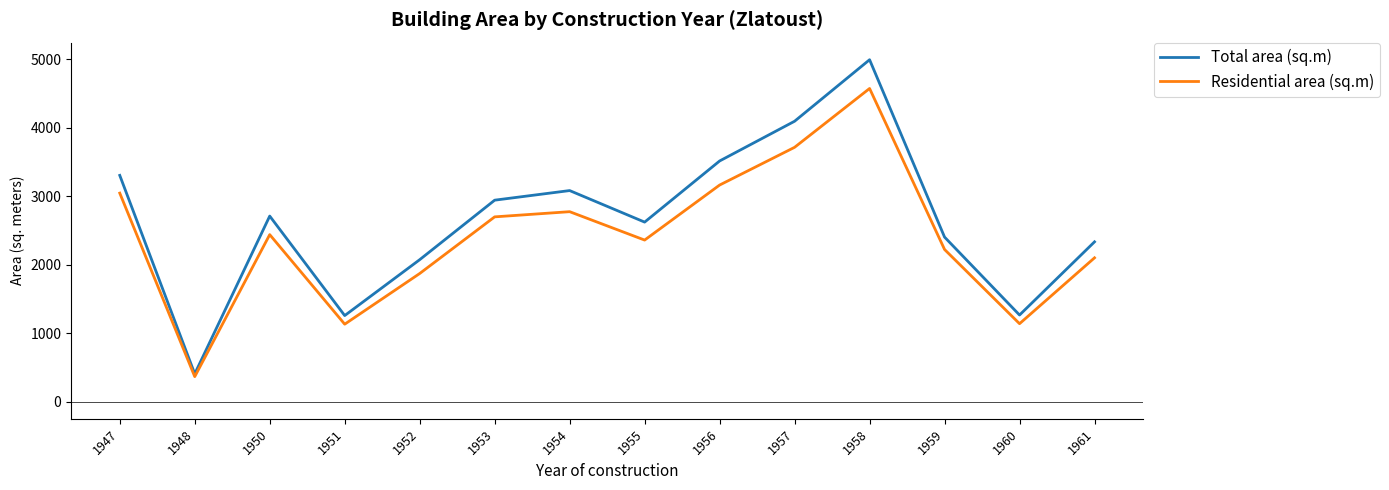

What is the difference between the highest and lowest values at 1954?

308.1